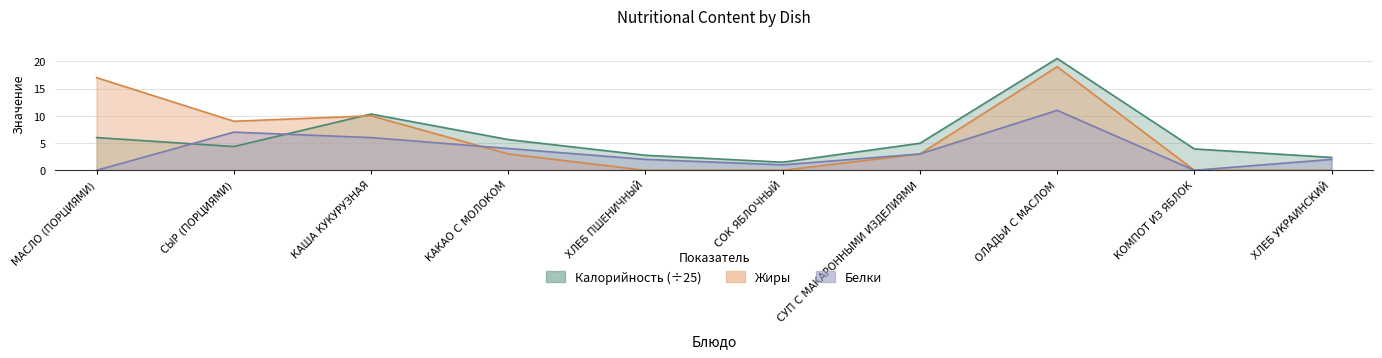

How many lines are shown in the chart?

3